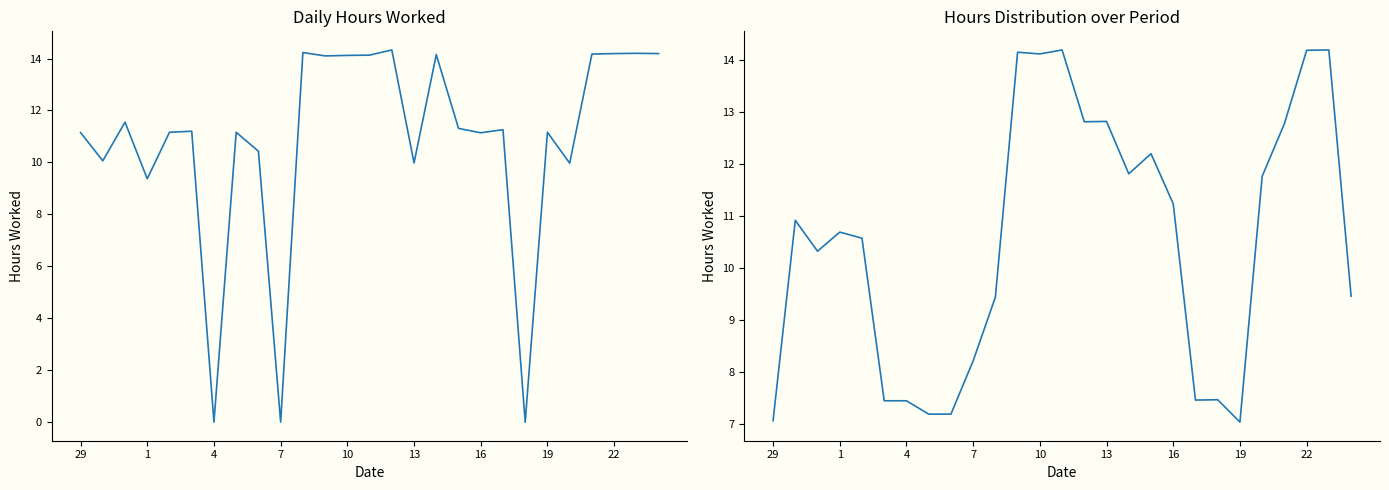

Count the number of data series in this chart.

2